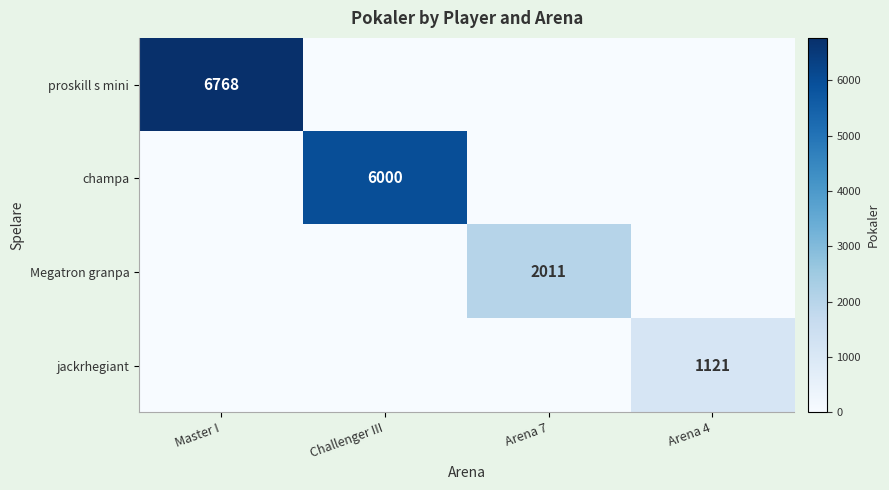

True or false: Megatron granpa has a value of 2011 at Arena 7.

True